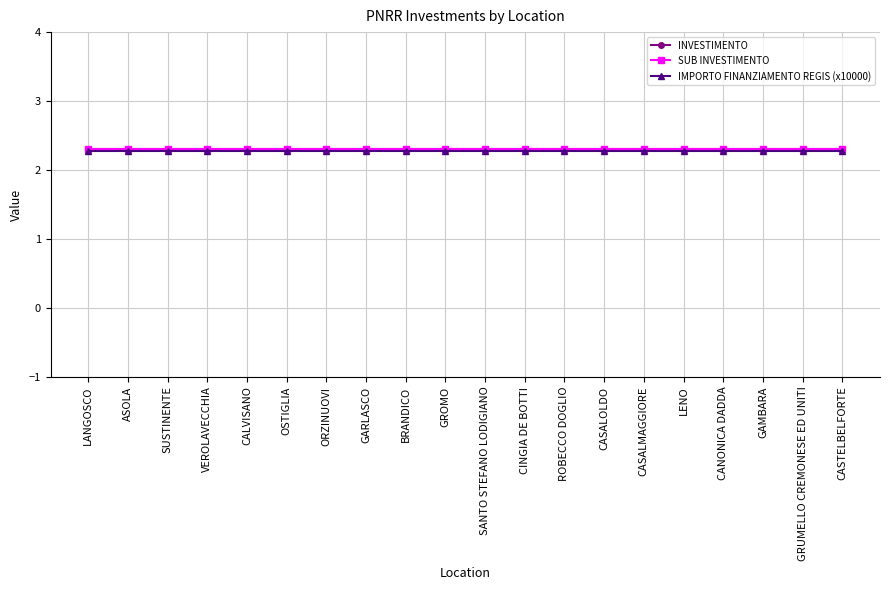

Is this an area chart (filled region under the line)?

No